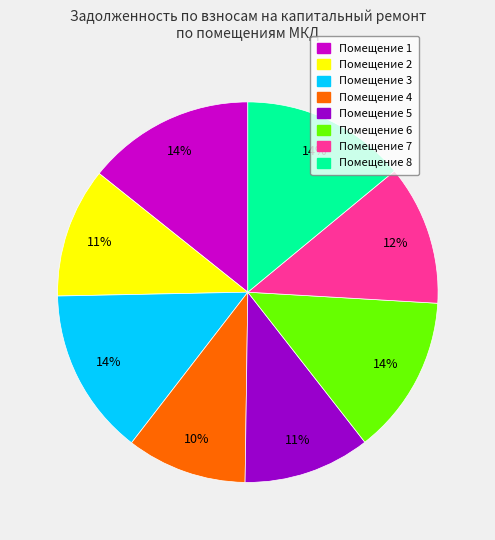

Is there any slice that represents more than half of the pie?

No